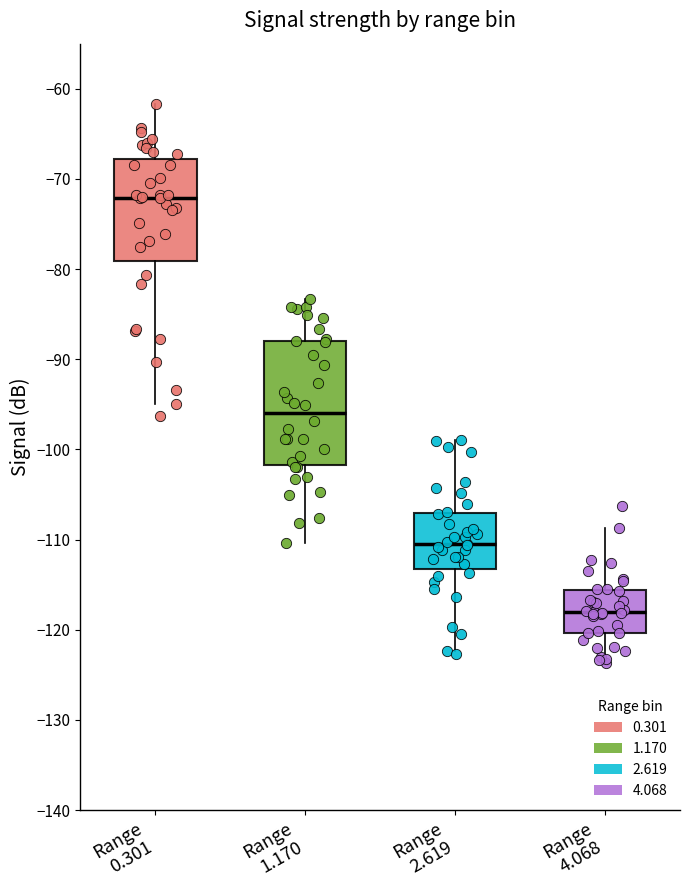

Where does the lower whisker of the box for Range 1.170 end on the y-axis? The values are not printed on the chart, so give them approximately, as read against the axis.

-110